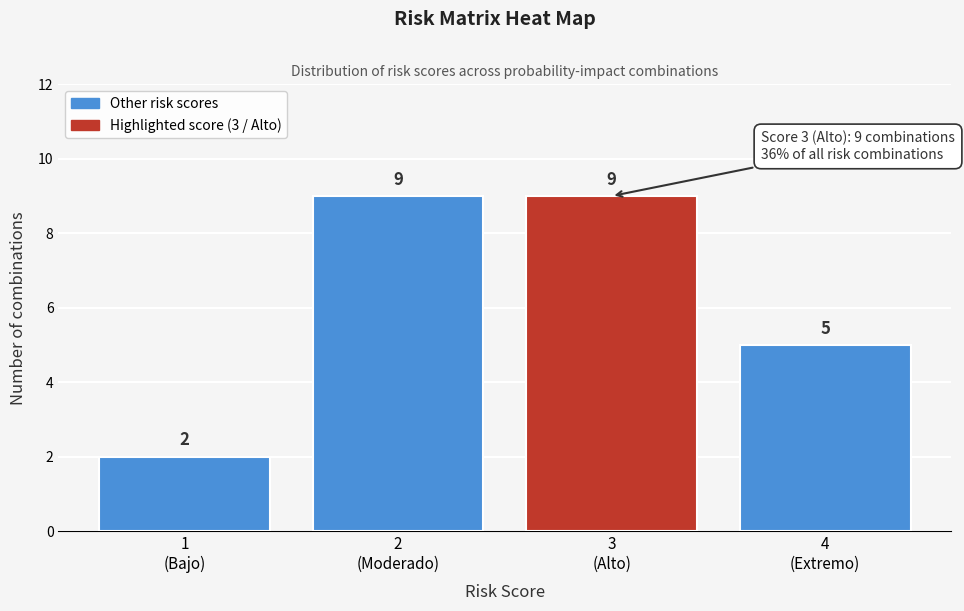

Reading left to right, list all the values displayed in this chart.

2	9	9	5